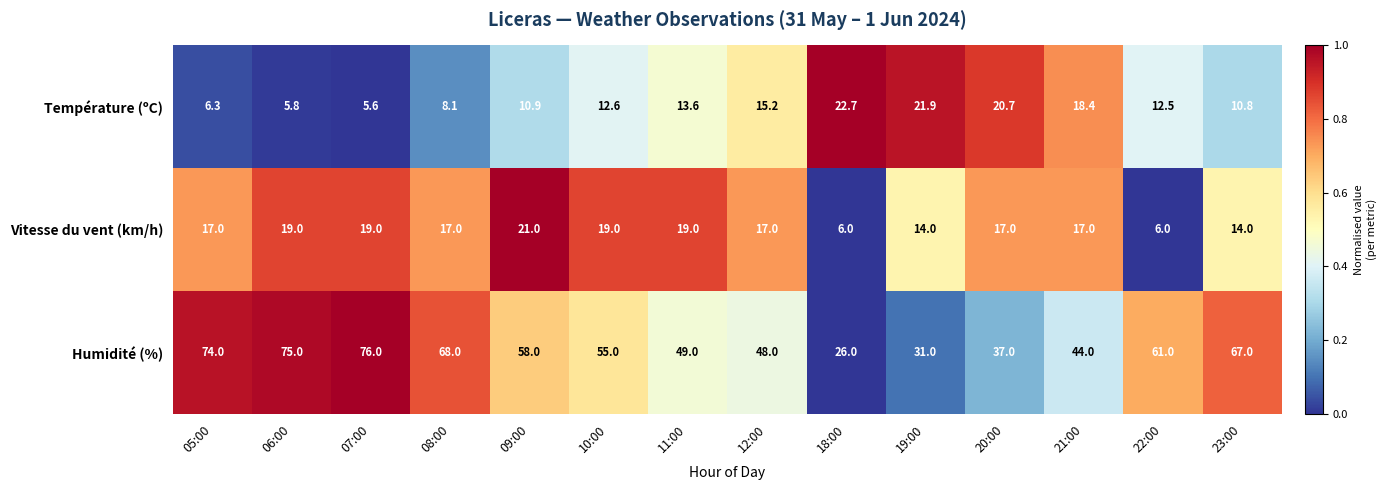

True or false: Humidité (%) has a value of 29.5 at 05:00.

False